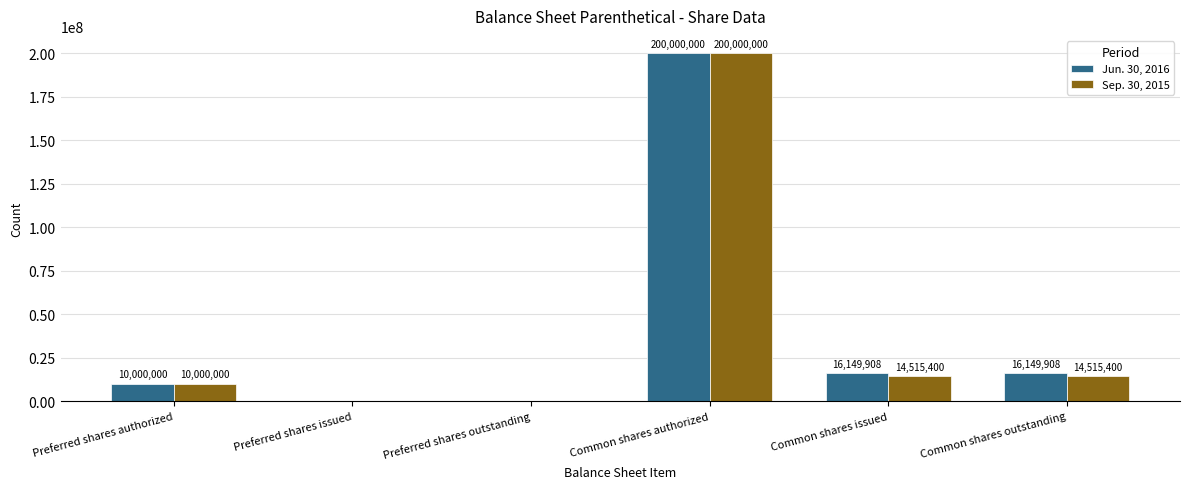

What is the total value across all series at Common shares outstanding?

30665308